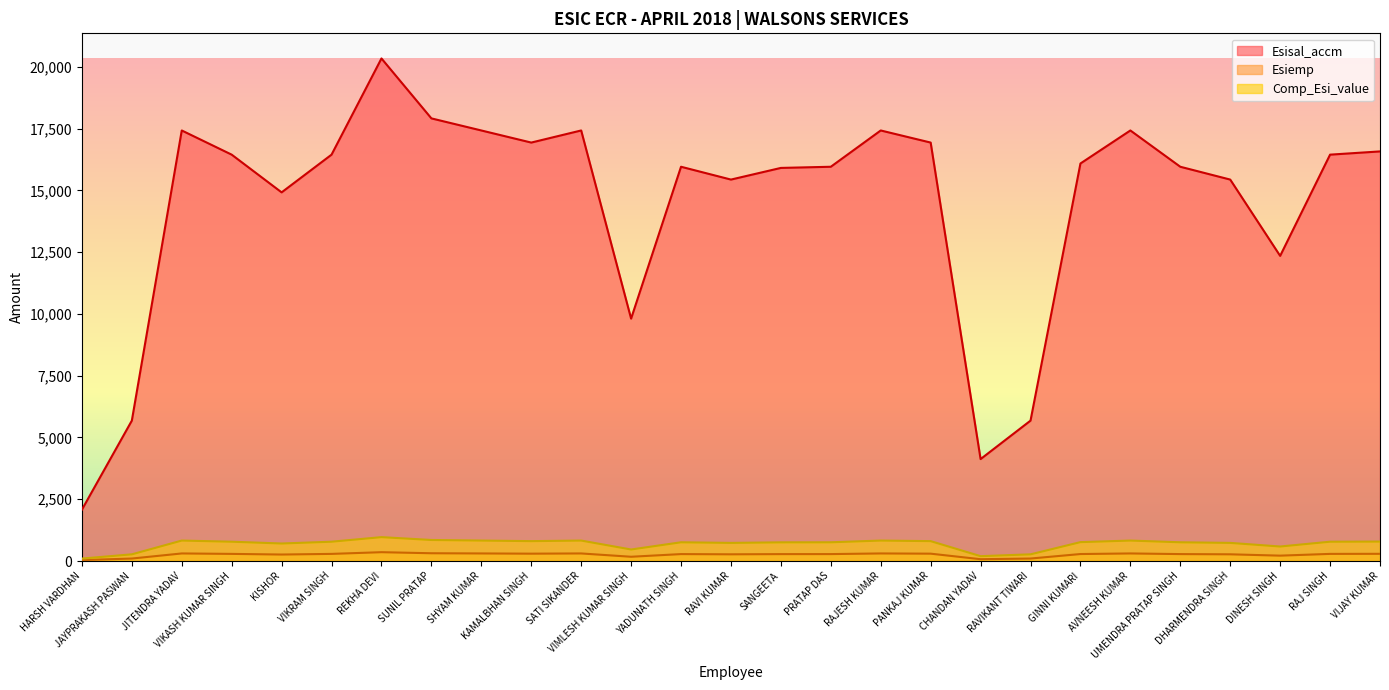

What is the value of the Comp_Esi_value point at the 22nd from the left?

827.9